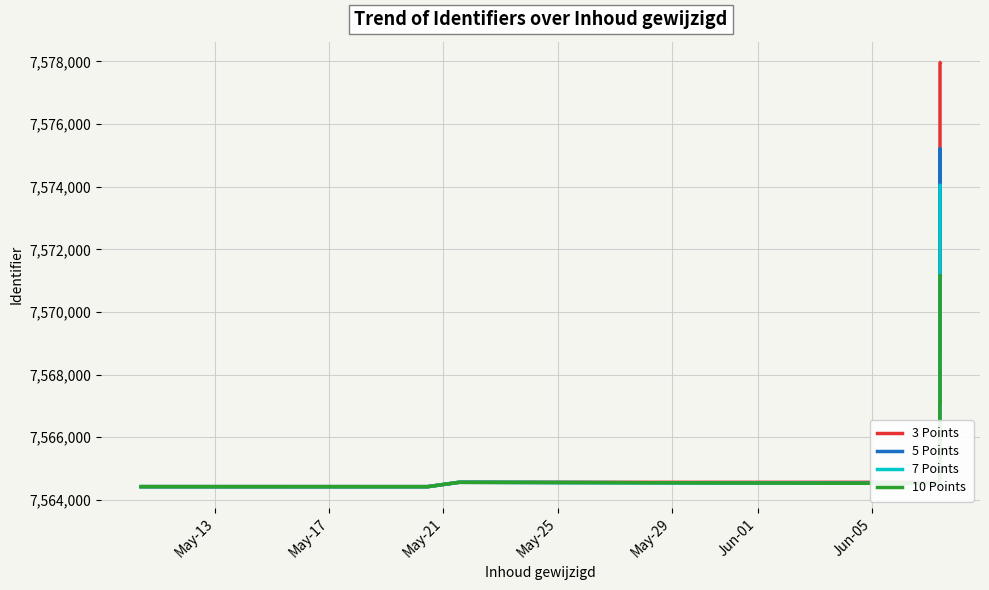

Rank the series at Jun-01 from lowest to highest value.

3 Points, 7 Points, 10 Points, 5 Points